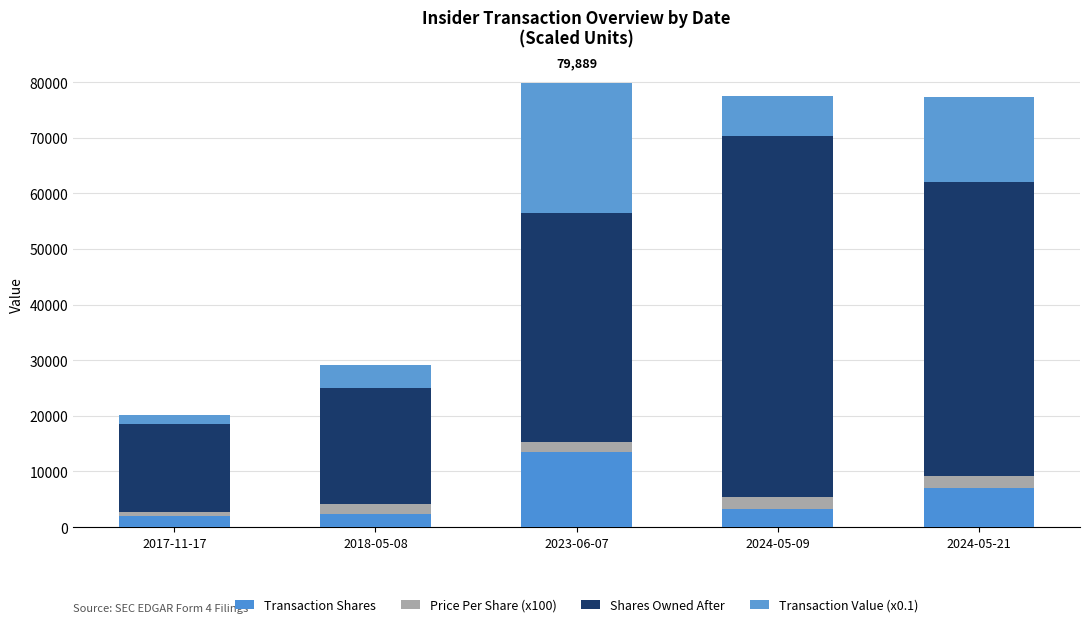

What position from the left is 2024-05-09?

4